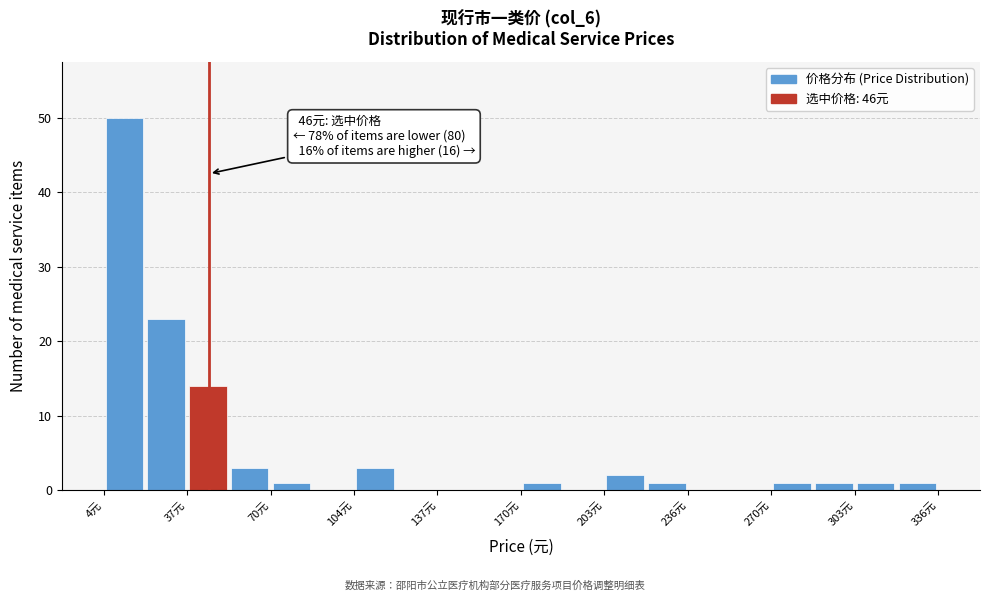

Read against the x-axis, roughly where is the centre of the tallest bar?

10